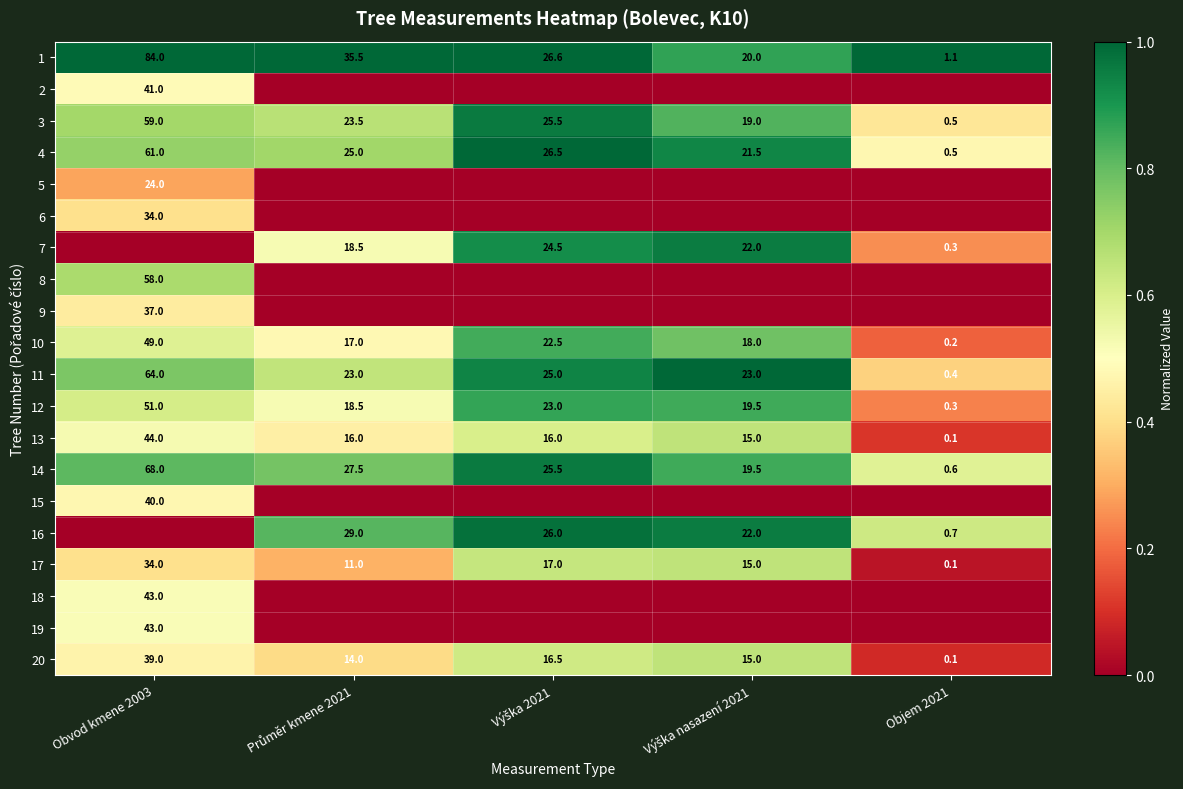

Which category has the highest value in the 1 series?

Obvod kmene 2003